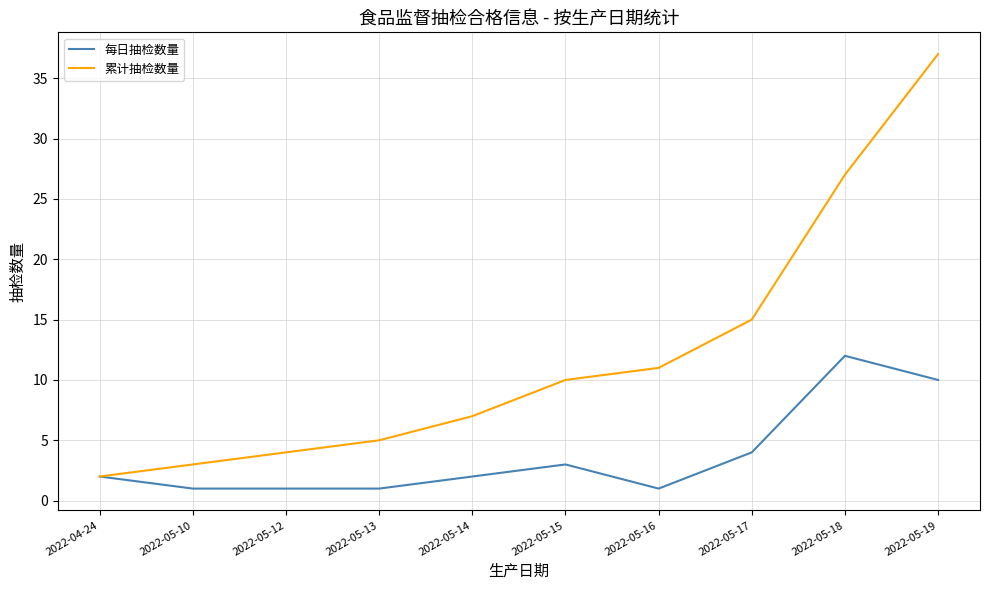

What are all the series names shown in the legend?

每日抽检数量, 累计抽检数量